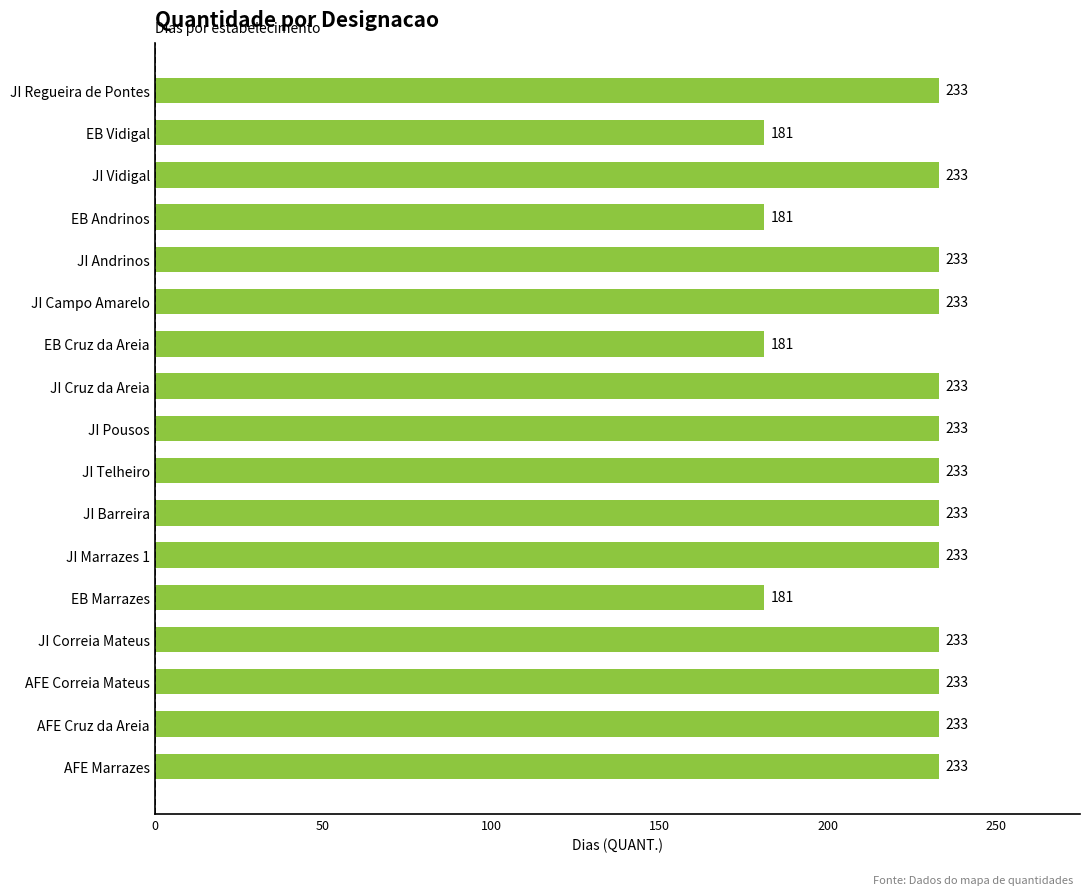

How many categories are shown in the chart?

17